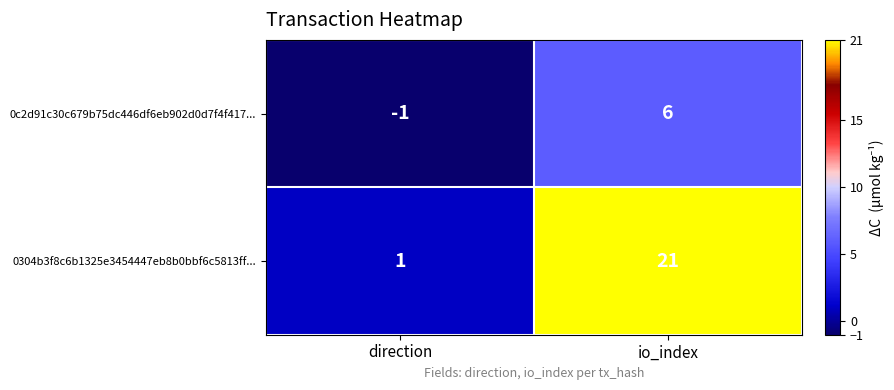

The 0304b3f8c6b1325e3454447eb8b0bbf6c5813ff... series shows 0 at direction. True or false?

False